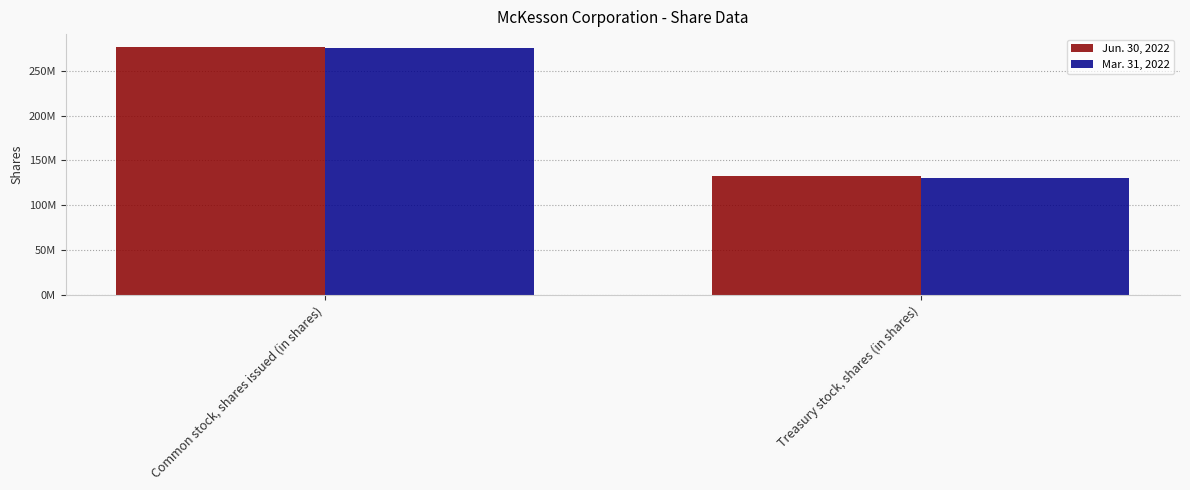

How many Jun. 30, 2022 values are between 133000000 and 277000000?

2